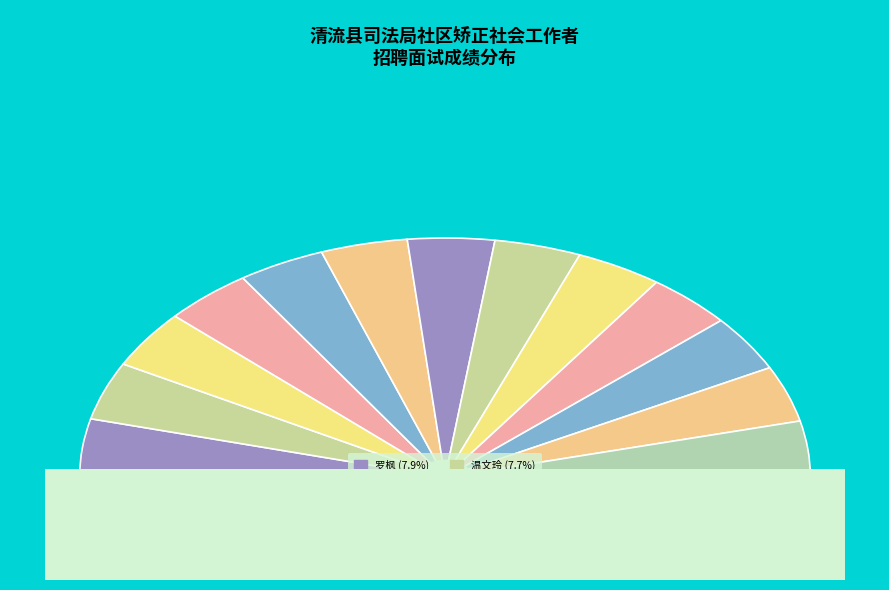

What is the change in value from 罗枫 to 袁凤玫?

-0.8